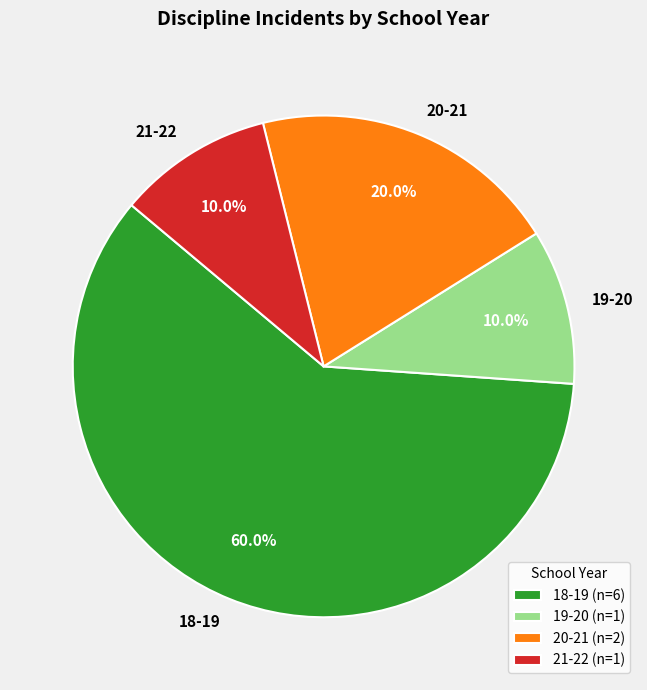

To the nearest percent, what is the difference between the largest and smallest slice percentages?

50%